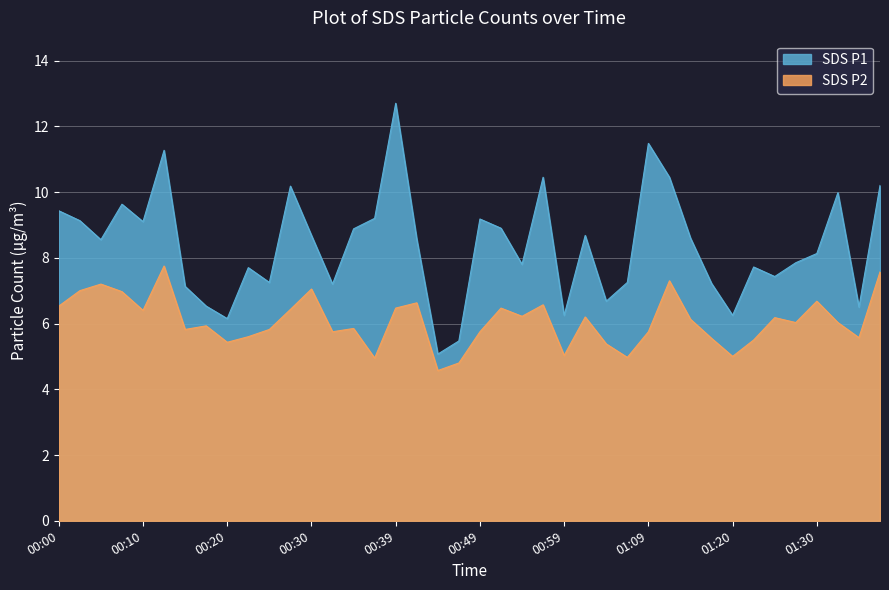

What are all the series names shown in the legend?

SDS P1, SDS P2